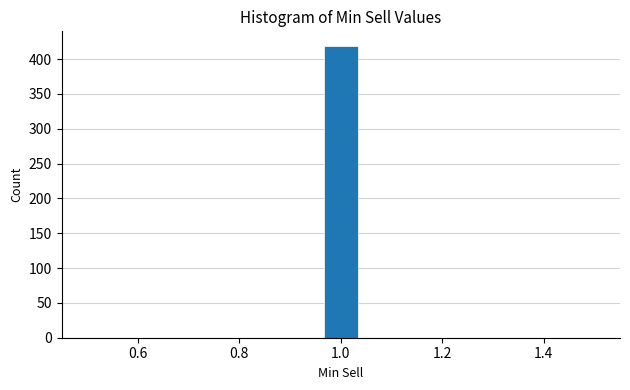

Around what value on the x-axis is the tallest bar? Give the approximate position of its centre, as read against the axis.

1.00